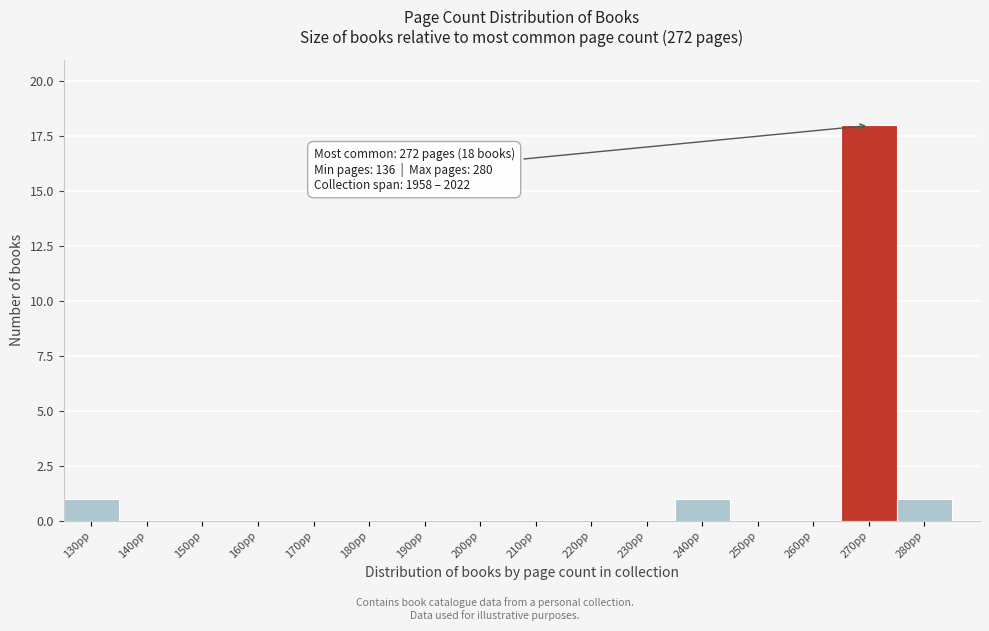

Reading left to right, list all the values displayed in this chart.

130pp=1	140pp=0	150pp=0	160pp=0	170pp=0	180pp=0	190pp=0	200pp=0	210pp=0	220pp=0	230pp=0	240pp=1	250pp=0	260pp=0	270pp=18	280pp=1